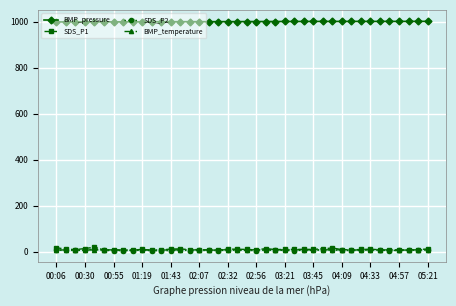

True or false: SDS_P2 has more than 1 interior local peaks.

True